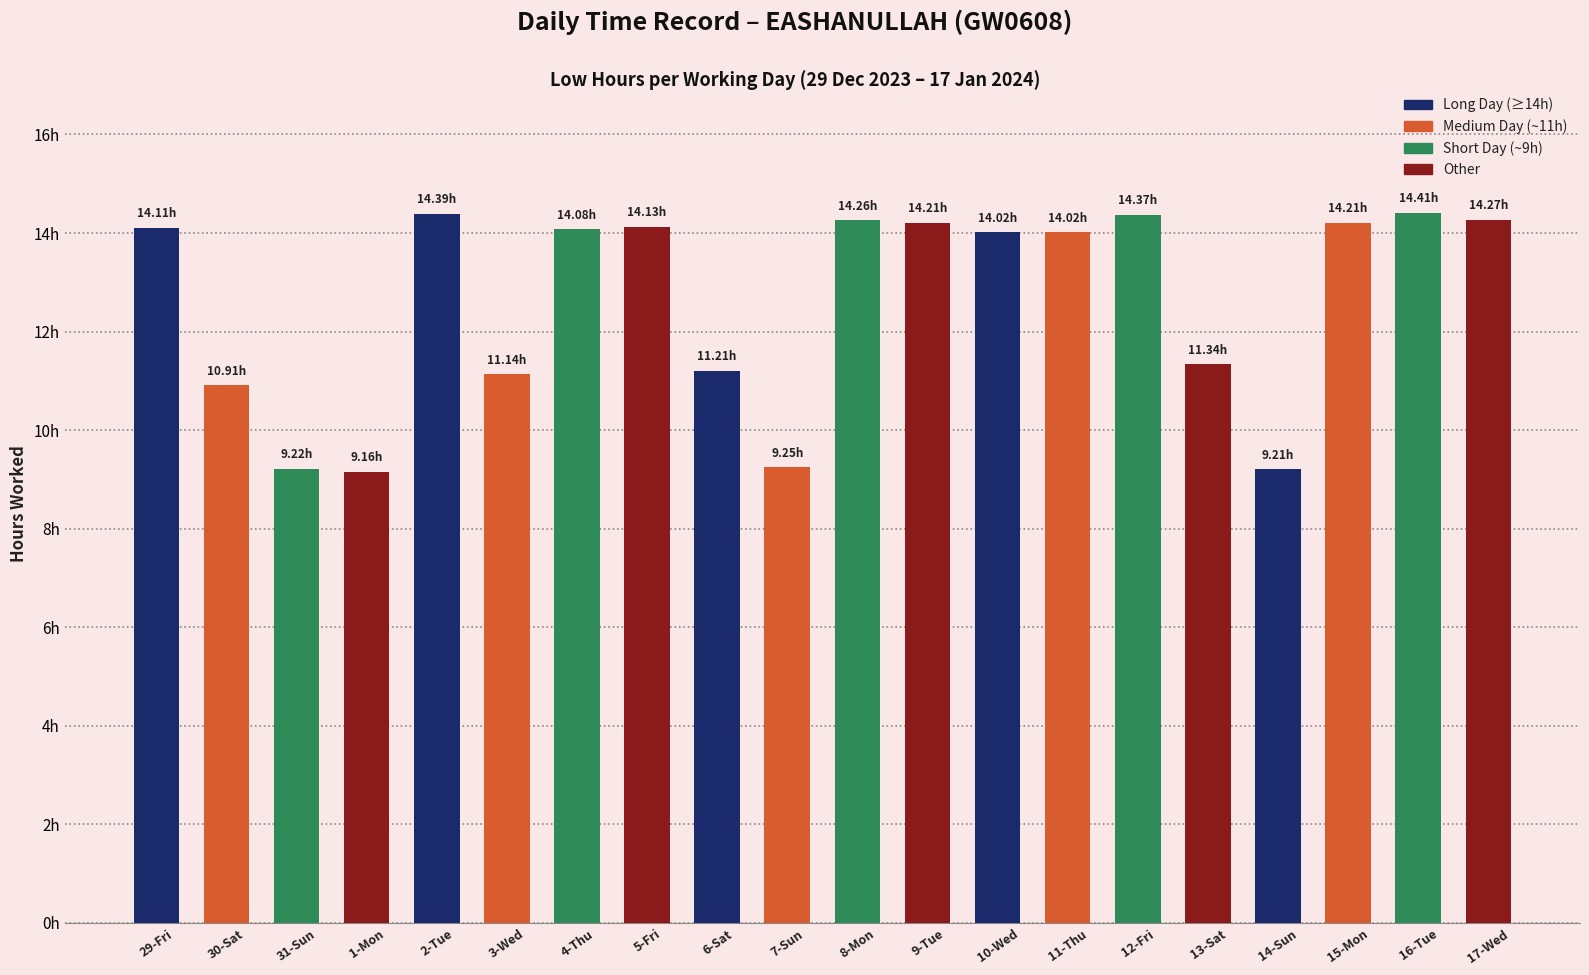

Where is the data nearest to the value 11?

30-Sat